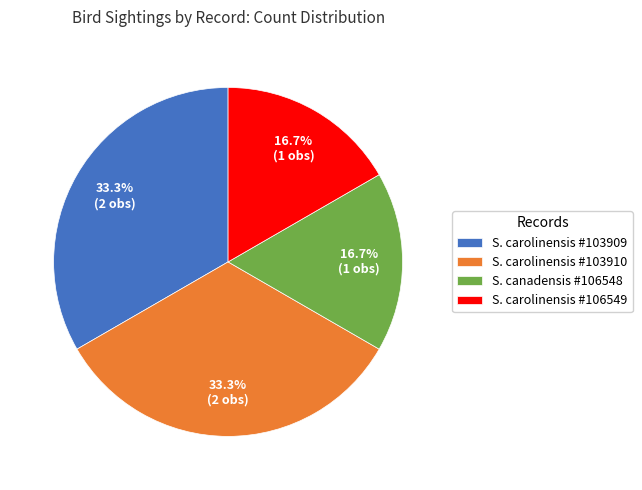

Does any single category account for the majority?

No